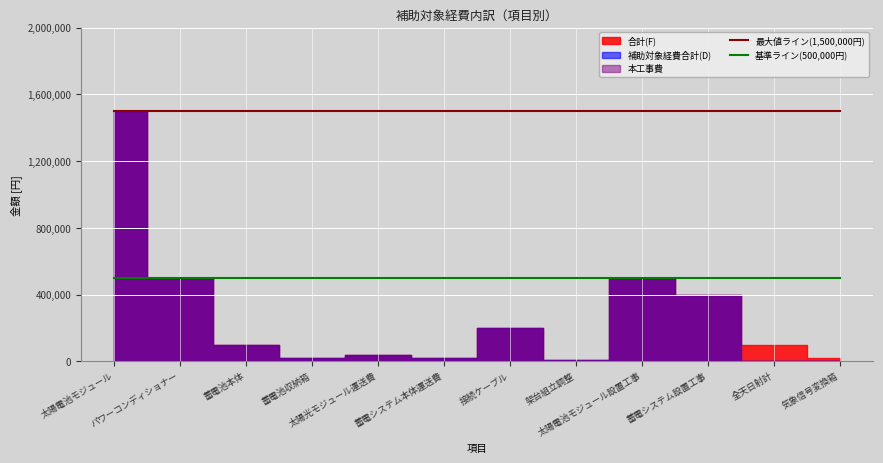

What is the label of the 8th point from the right?

太陽光モジュール運送費